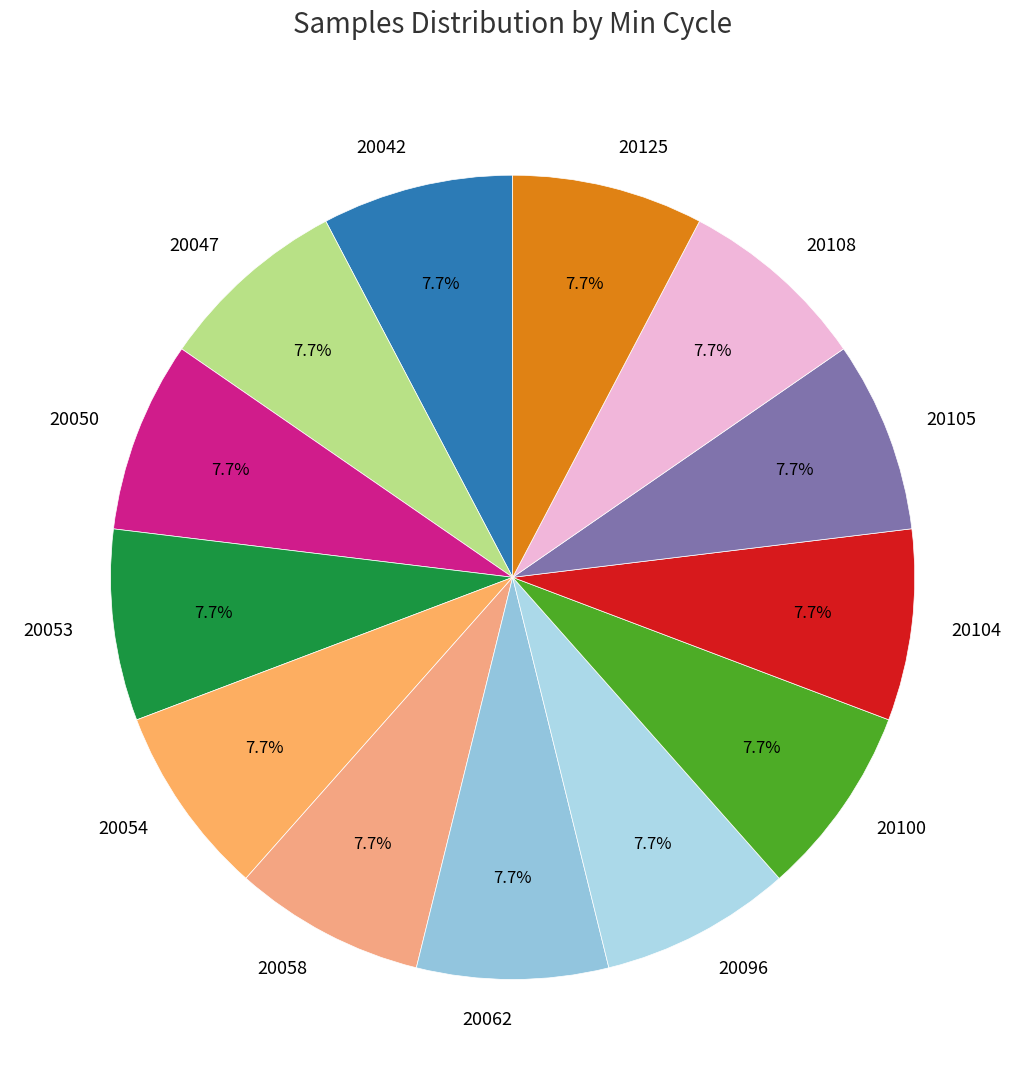

What portion of the pie excludes 20096?

92.3%